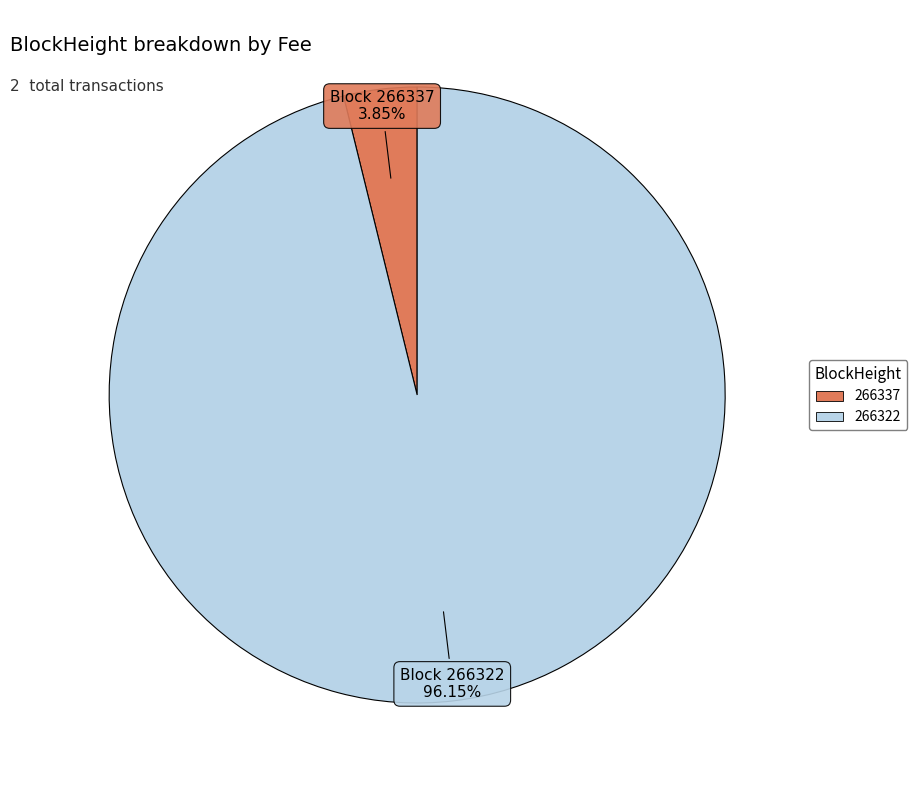

Between 266322 and 266337, which is larger?

266322